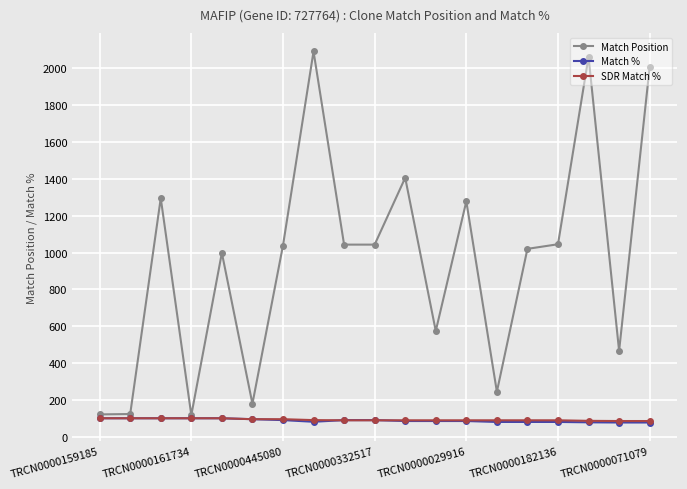

Which series has the largest range (max minus min)?

Match Position